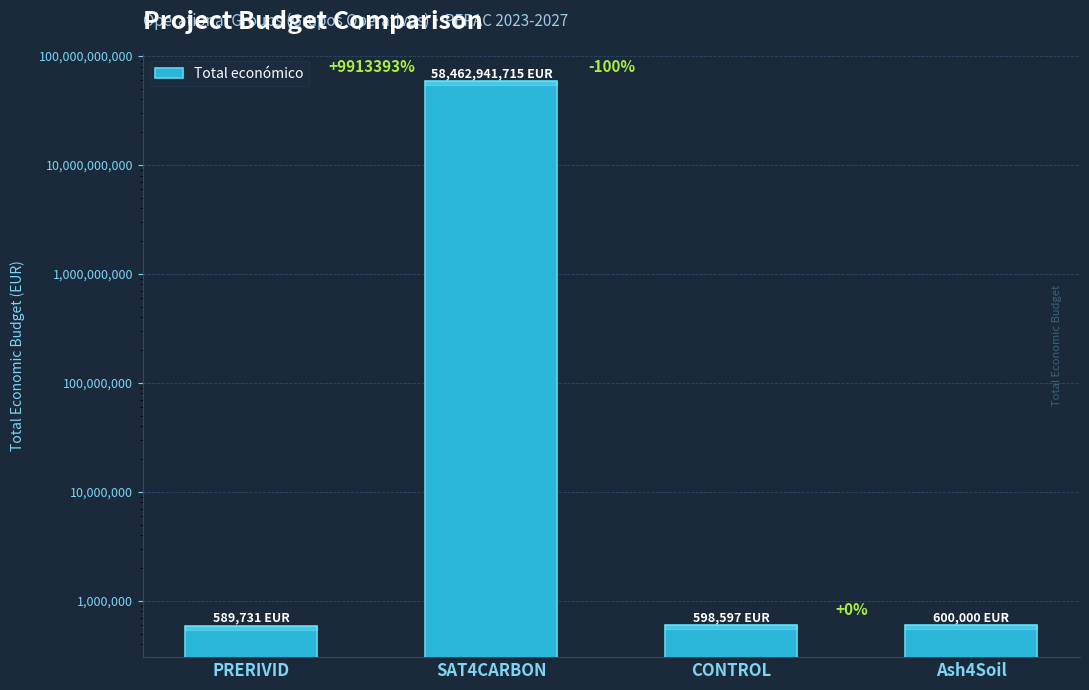

True or false: the data shows 600000 at Ash4Soil.

True